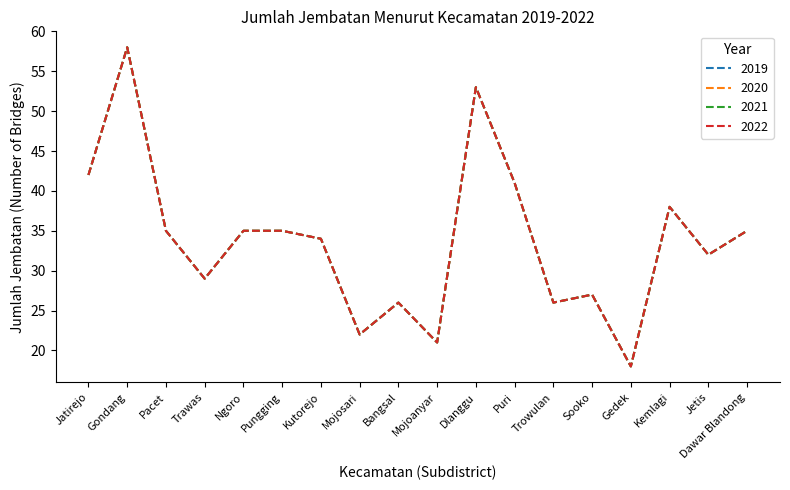

At which category does 2022 reach its first local valley?

Trawas